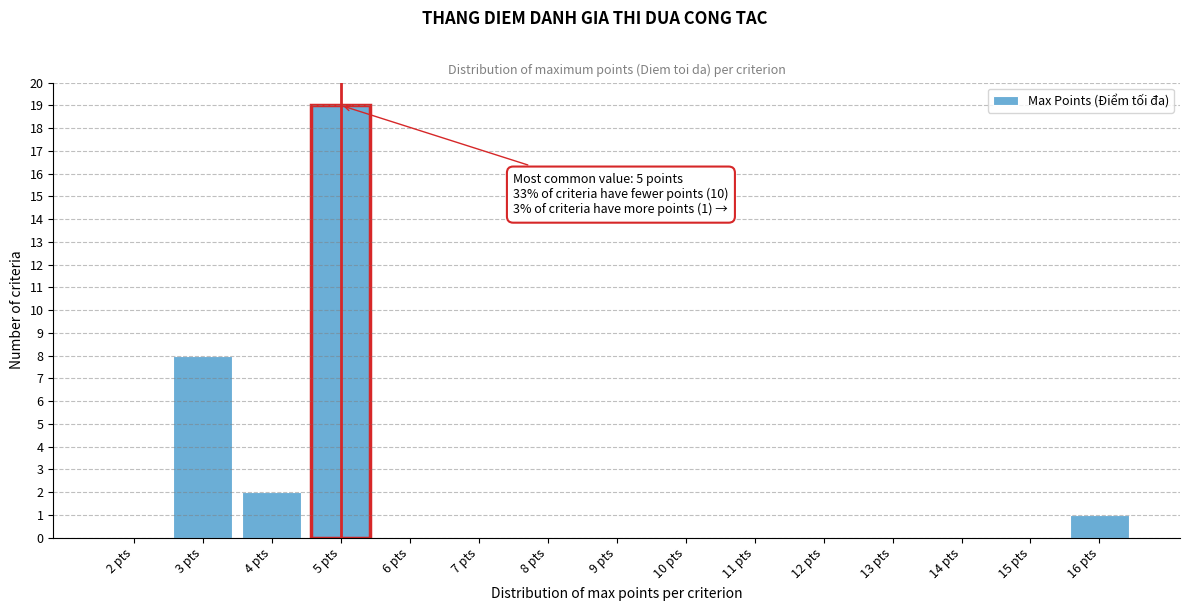

Which range on the x-axis has the tallest bar?

4.5 to 5.5